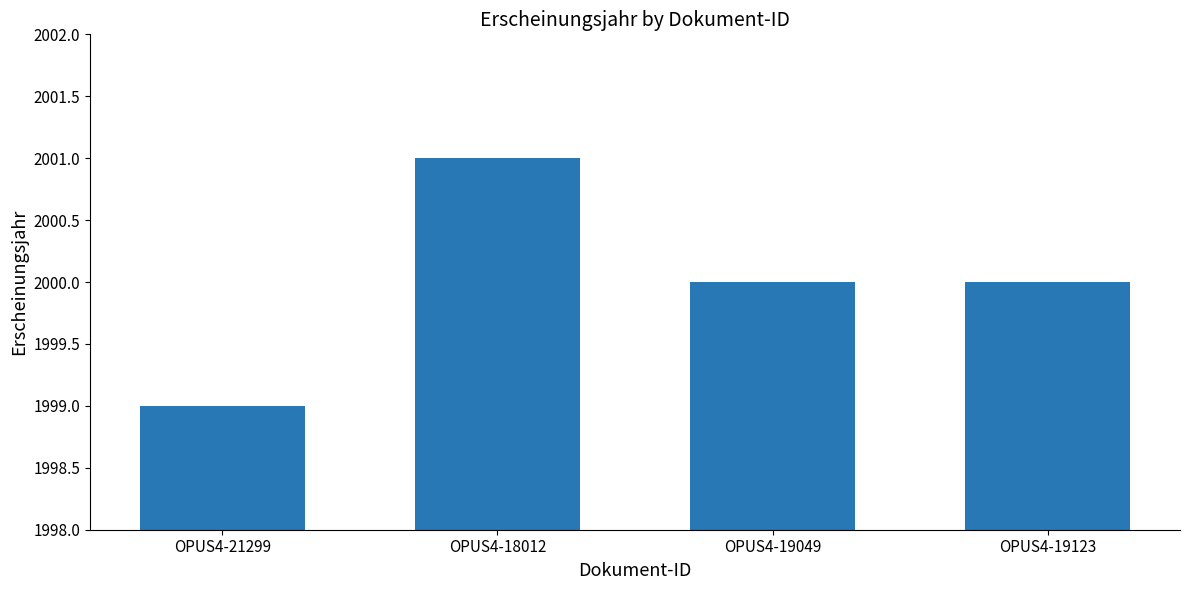

The value at OPUS4-18012 is 2895. True or false?

False